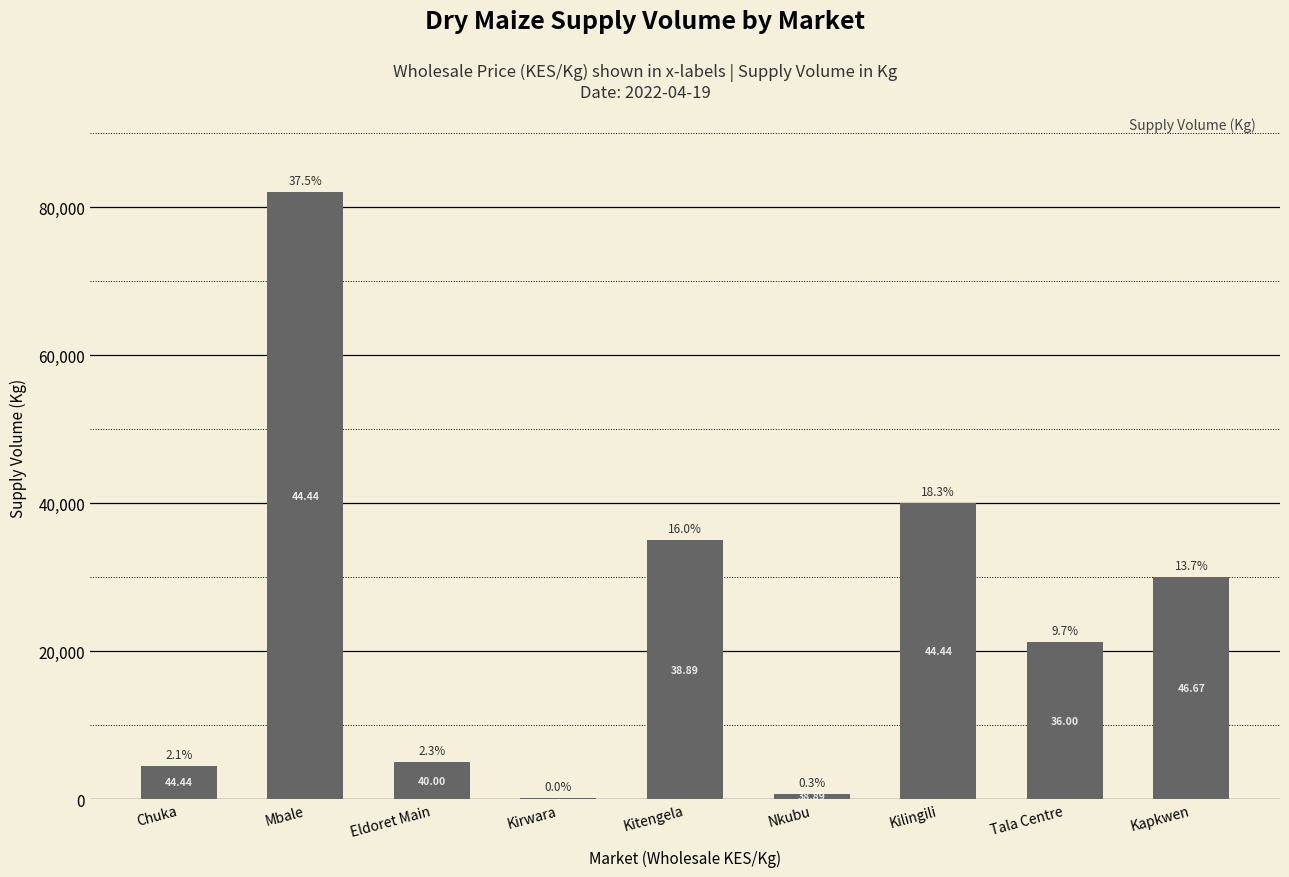

What is the minimum value shown in the chart?

90